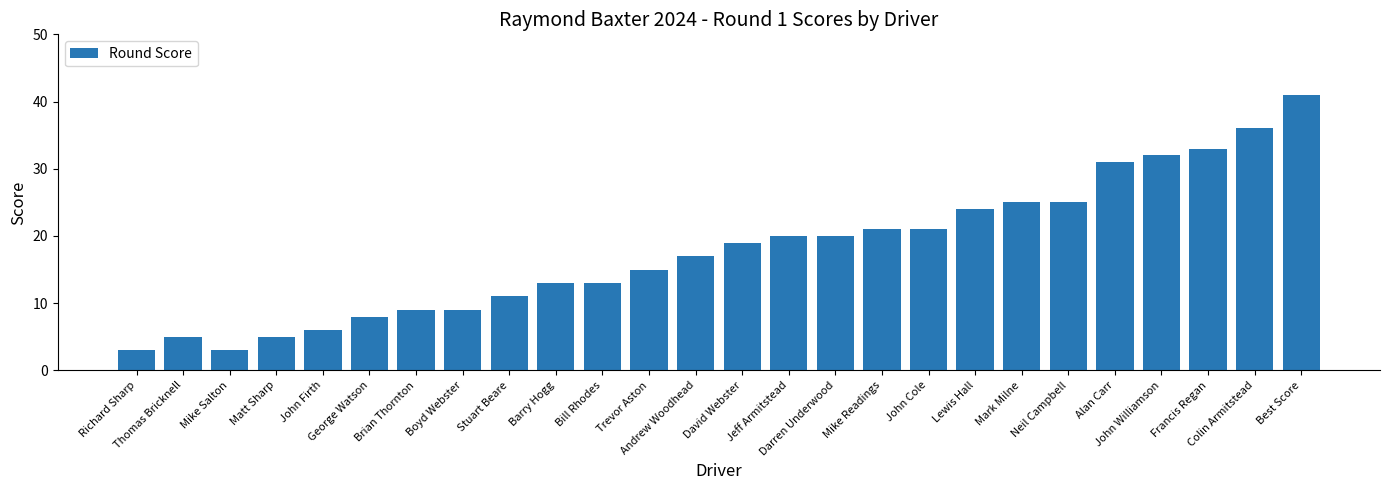

What is the label of the 6th bar from the right?

Neil Campbell